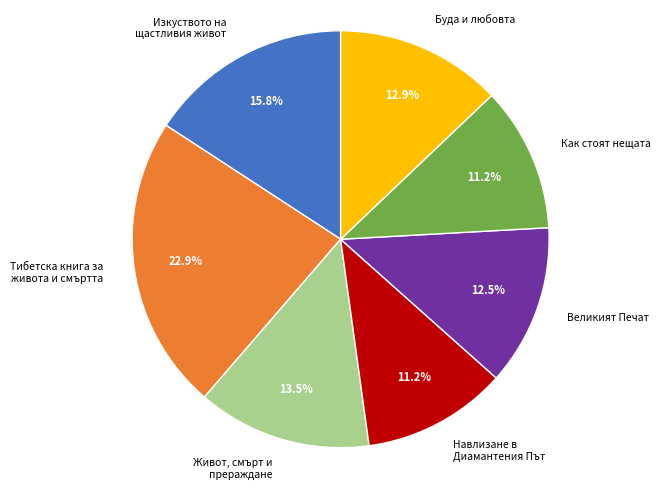

Which has a higher value, Великият Печат or Тибетска книга за живота и смъртта?

Тибетска книга за живота и смъртта